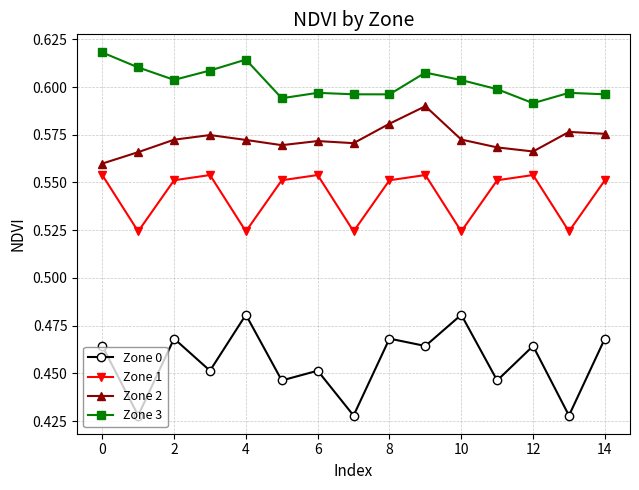

How many interior local peaks does the Zone 0 series have?

6